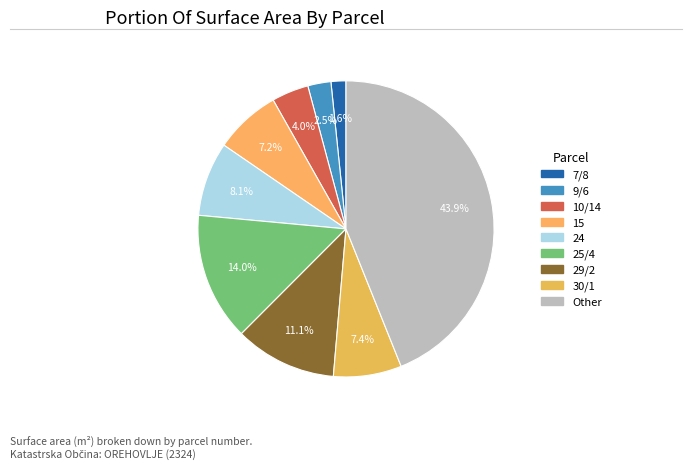

Does any single category account for the majority?

No